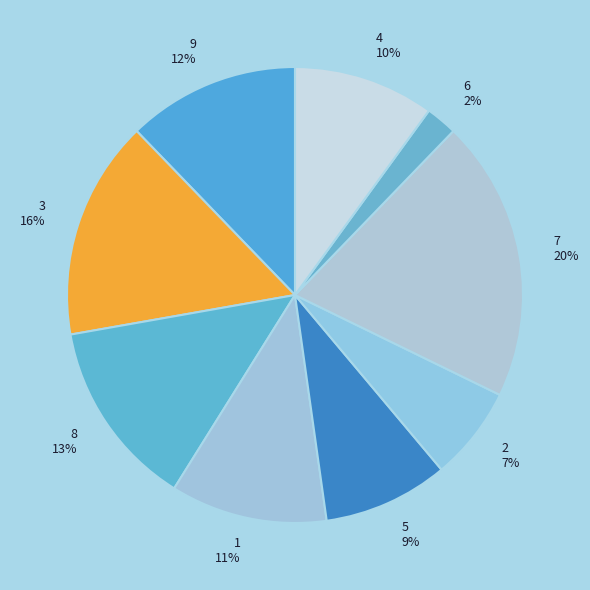

Is there a majority slice in this chart?

No